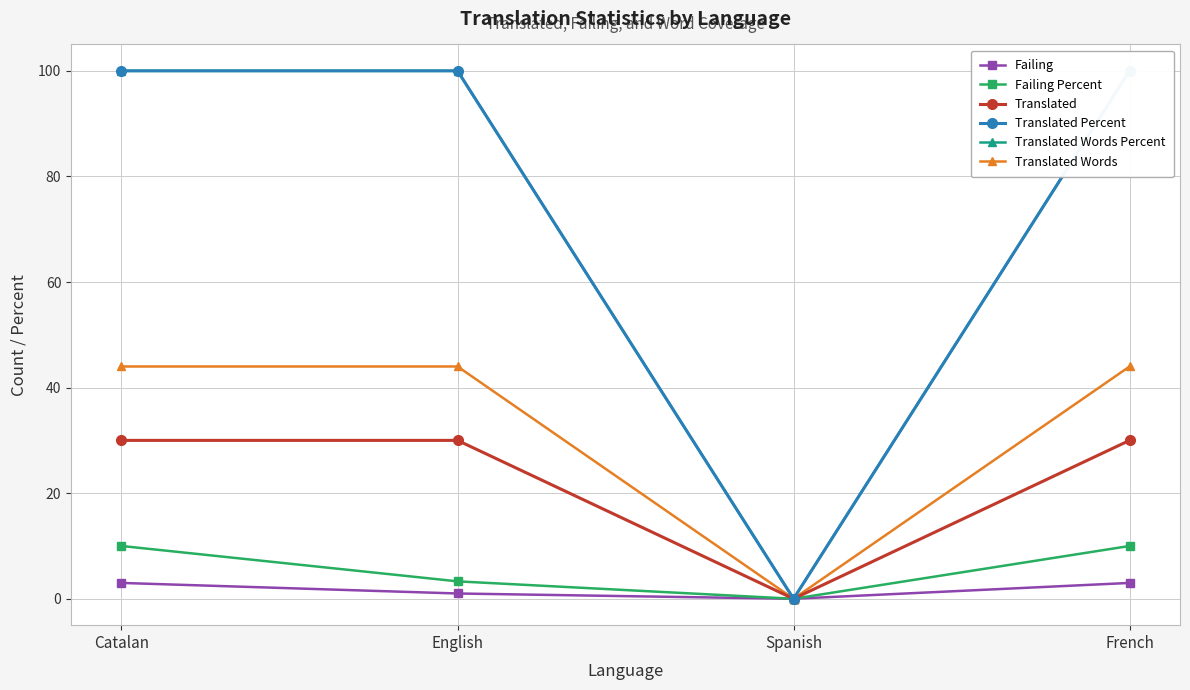

Reading left to right, list all the values displayed in this chart.

Failing: 3.0	1.0	0.0	3.0
Failing Percent: 10.0	3.3	0.0	10.0
Translated: 30.0	30.0	0.0	30.0
Translated Percent: 100.0	100.0	0.0	100.0
Translated Words Percent: 100.0	100.0	0.0	100.0
Translated Words: 44.0	44.0	0.0	44.0